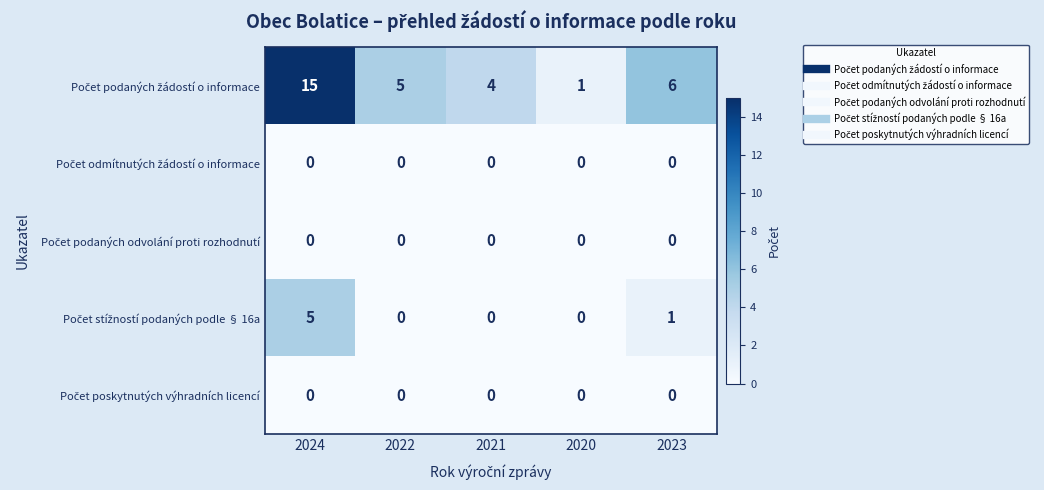

Which label corresponds to the largest value in the chart?

2024